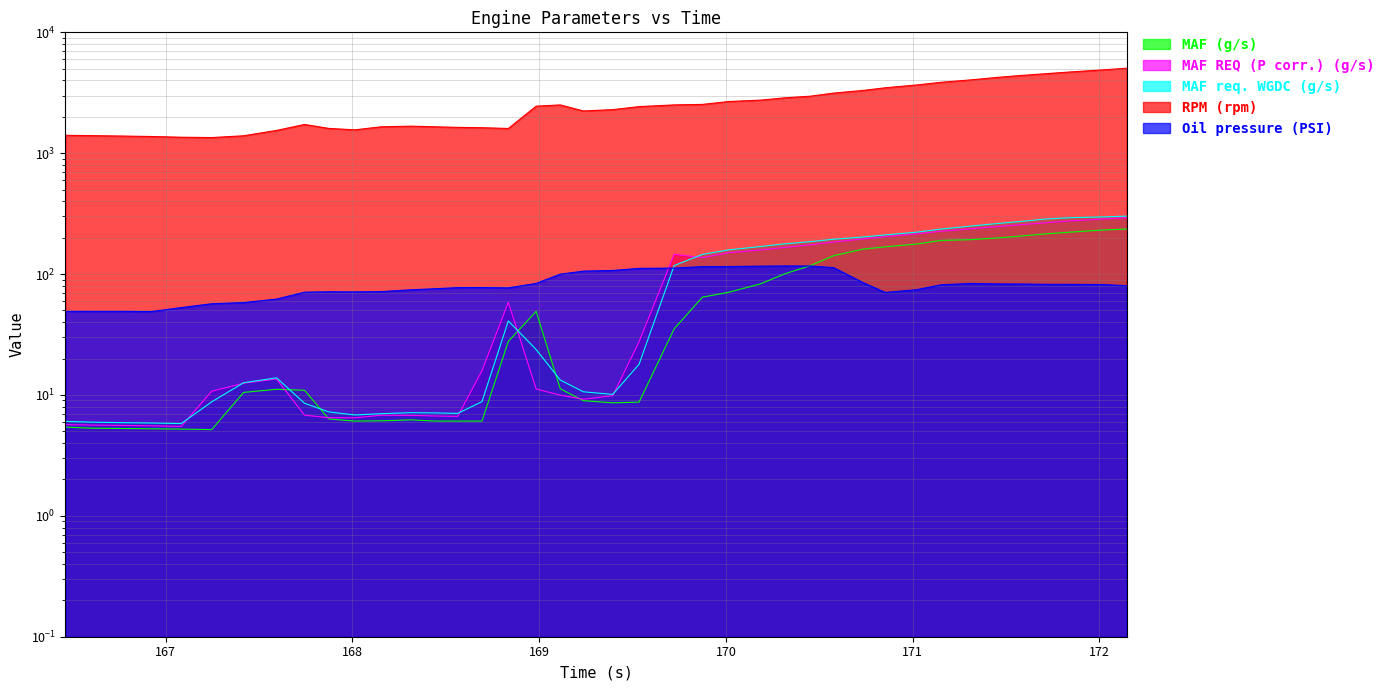

Reading left to right, transcribe all the data shown in this chart.

MAF (g/s): 166.464=5.4	166.604=5.3	166.764=5.3	166.924=5.2	167.084=5.2	167.247=5.2	167.418=10.5	167.594=11.1	167.744=10.9	167.874=6.3	168.013=6.1	168.153=6.1	168.315=6.2	168.444=6.1	168.564=6.1	168.694=6.1	168.835=27.8	168.984=49.2	169.113=11.2	169.237=9.0	169.394=8.6	169.535=8.7	169.723=35.2	169.874=64.4	170.014=70.7	170.186=83.1	170.313=100.2	170.453=117.6	170.577=142.1	170.735=160.9	170.854=168.2	171.021=177.2	171.153=190.0	171.313=192.6	171.453=199.1	171.578=206.2	171.705=214.8	171.845=222.4	172.015=231.3	172.145=235.9
MAF REQ (P corr.) (g/s): 166.464=5.7	166.604=5.6	166.764=5.6	166.924=5.6	167.084=5.5	167.247=10.7	167.418=12.5	167.594=13.6	167.744=6.8	167.874=6.5	168.013=6.5	168.153=6.8	168.315=6.8	168.444=6.7	168.564=6.7	168.694=15.9	168.835=58.4	168.984=11.2	169.113=10.0	169.237=9.2	169.394=9.9	169.535=27.5	169.723=145.7	169.874=136.6	170.014=150.2	170.186=158.2	170.313=166.1	170.453=174.9	170.577=184.4	170.735=195.2	170.854=204.0	171.021=215.3	171.153=226.2	171.313=237.1	171.453=247.2	171.578=256.0	171.705=265.3	171.845=275.3	172.015=285.3	172.145=292.8
MAF req. WGDC (g/s): 166.464=6.0	166.604=6.0	166.764=5.9	166.924=5.9	167.084=5.8	167.247=8.8	167.418=12.6	167.594=13.9	167.744=8.5	167.874=7.2	168.013=6.8	168.153=7.0	168.315=7.1	168.444=7.1	168.564=7.0	168.694=8.8	168.835=41.0	168.984=23.8	169.113=13.3	169.237=10.6	169.394=10.1	169.535=17.9	169.723=117.7	169.874=145.5	170.014=158.5	170.186=169.1	170.313=177.8	170.453=185.6	170.577=194.2	170.735=202.8	170.854=211.0	171.021=222.2	171.153=235.8	171.313=249.8	171.453=261.9	171.578=272.4	171.705=284.9	171.845=292.7	172.015=297.0	172.145=301.7
RPM (rpm): 166.464=1406.0	166.604=1398.0	166.764=1387.0	166.924=1375.0	167.084=1356.0	167.247=1347.0	167.418=1394.0	167.594=1544.0	167.744=1729.0	167.874=1604.0	168.013=1560.0	168.153=1654.0	168.315=1674.0	168.444=1654.0	168.564=1636.0	168.694=1626.0	168.835=1602.0	168.984=2450.0	169.113=2509.0	169.237=2236.0	169.394=2294.0	169.535=2430.0	169.723=2510.0	169.874=2534.0	170.014=2676.0	170.186=2750.0	170.313=2870.0	170.453=2964.0	170.577=3144.0	170.735=3308.0	170.854=3479.0	171.021=3670.0	171.153=3862.0	171.313=4045.0	171.453=4238.0	171.578=4396.0	171.705=4539.0	171.845=4703.0	172.015=4887.0	172.145=5048.0
Oil pressure (PSI): 166.464=49.1	166.604=49.1	166.764=49.1	166.924=49.0	167.084=52.8	167.247=56.9	167.418=58.1	167.594=62.1	167.744=70.8	167.874=71.4	168.013=71.3	168.153=71.6	168.315=74.2	168.444=75.7	168.564=77.3	168.694=77.3	168.835=76.9	168.984=83.8	169.113=99.8	169.237=105.8	169.394=107.2	169.535=111.5	169.723=112.1	169.874=115.3	170.014=115.5	170.186=116.4	170.313=116.8	170.453=116.6	170.577=113.1	170.735=84.9	170.854=70.5	171.021=74.3	171.153=81.6	171.313=83.7	171.453=83.0	171.578=82.8	171.705=82.3	171.845=82.2	172.015=82.0	172.145=80.1